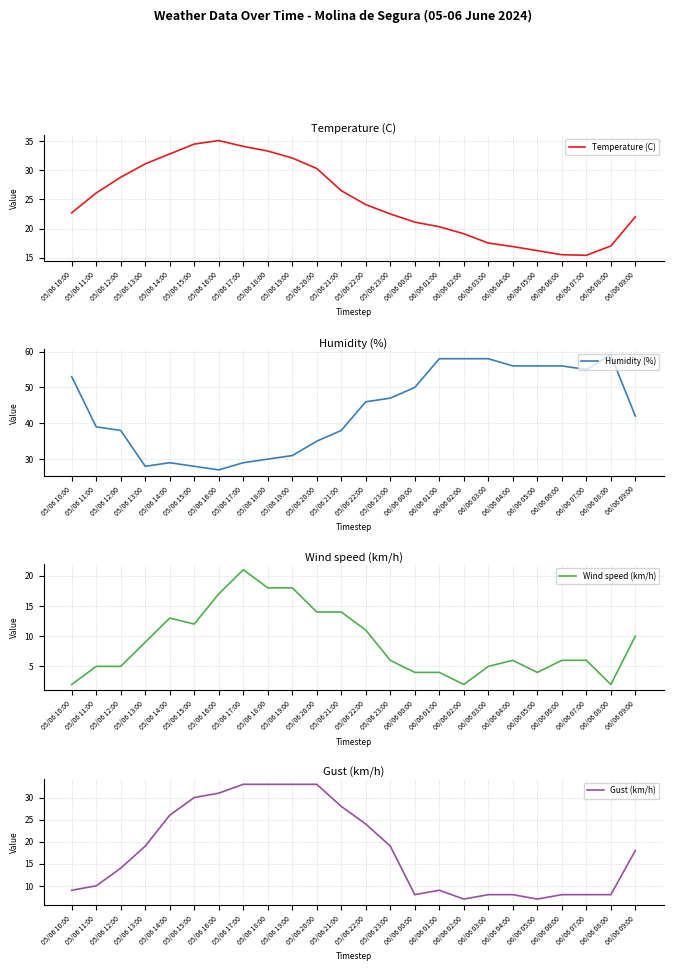

Where is Wind speed (km/h) nearest to the value 11?

05/06 22:00